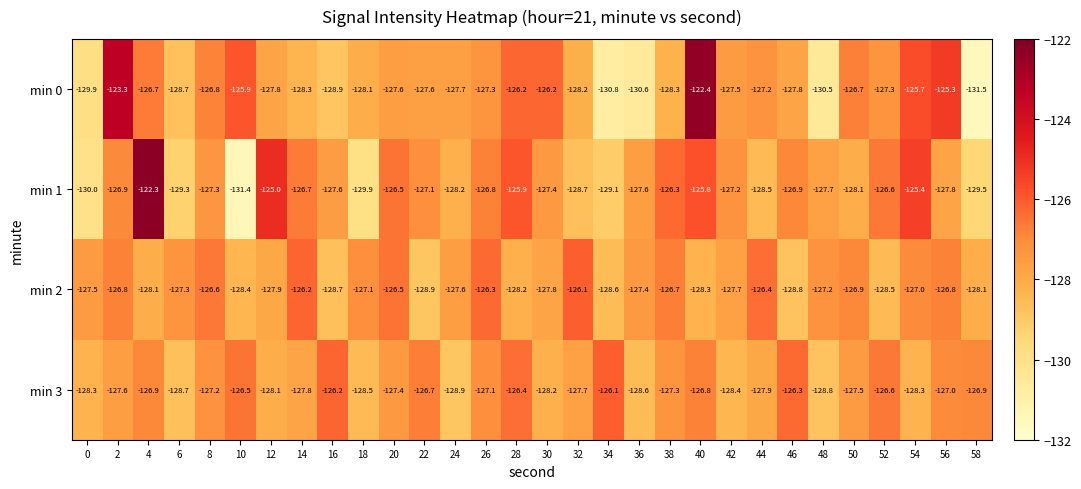

Which category has the highest value across all series?

4